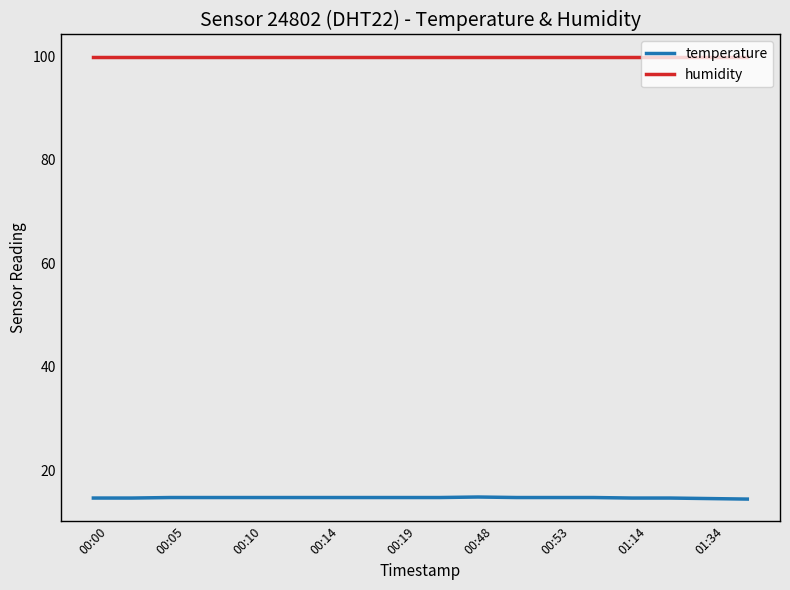

Rank the series by their average value, from lowest to highest.

temperature, humidity